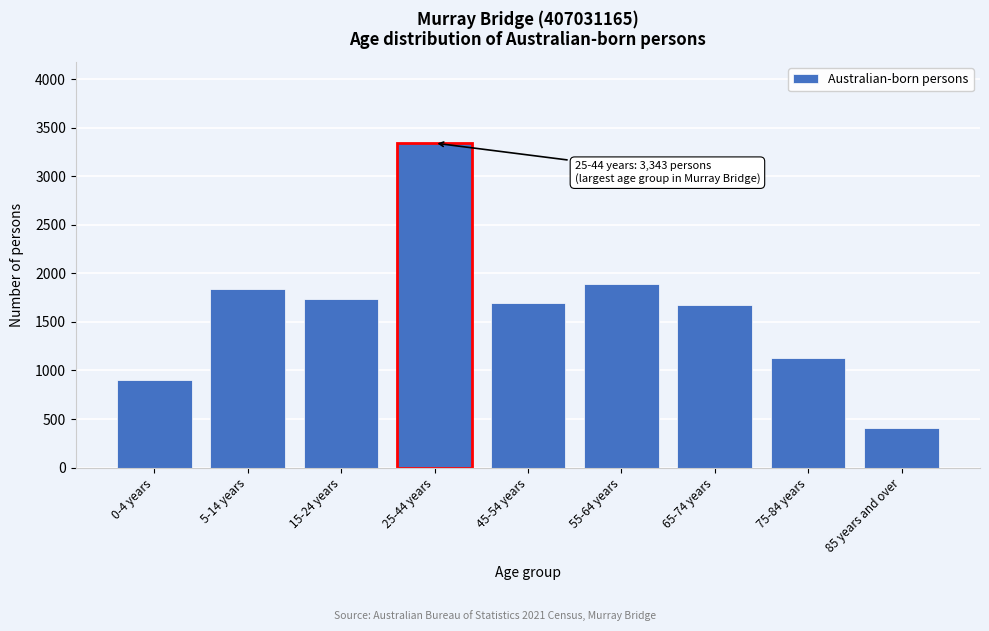

Reading left to right, extract all data points from this chart.

898	1844	1738	3343	1698	1894	1677	1131	409